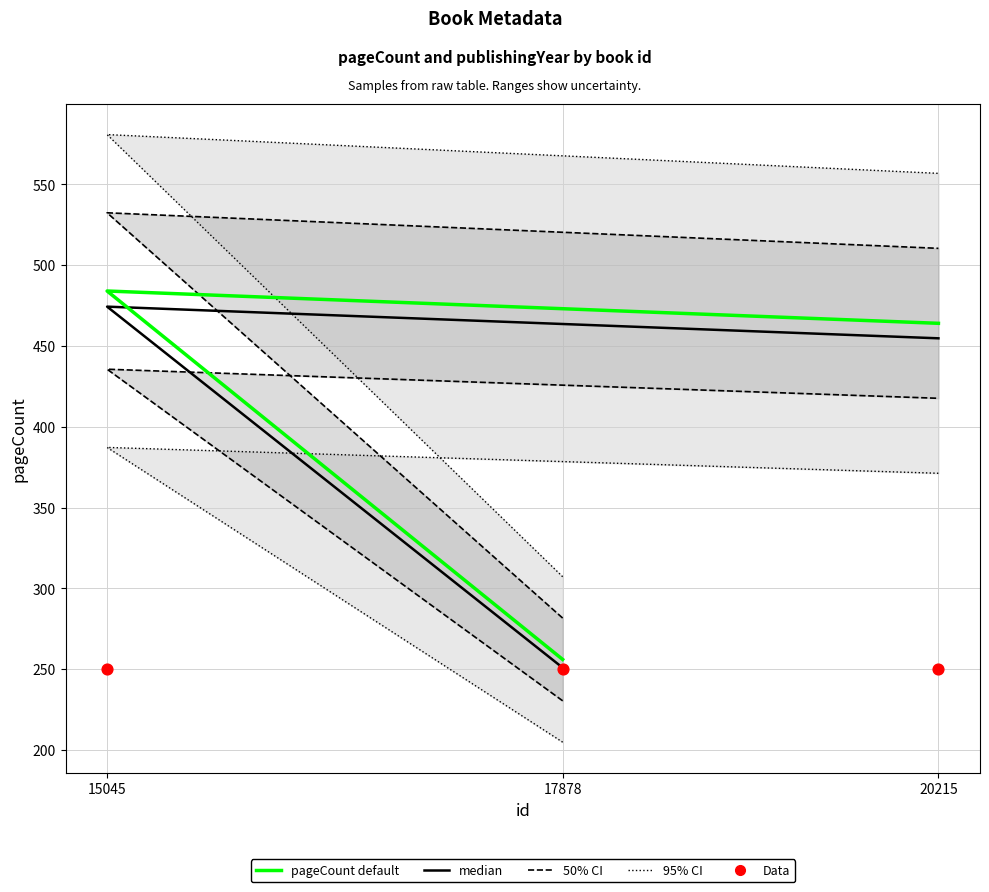

Which series contains the highest Y value?

95% CI